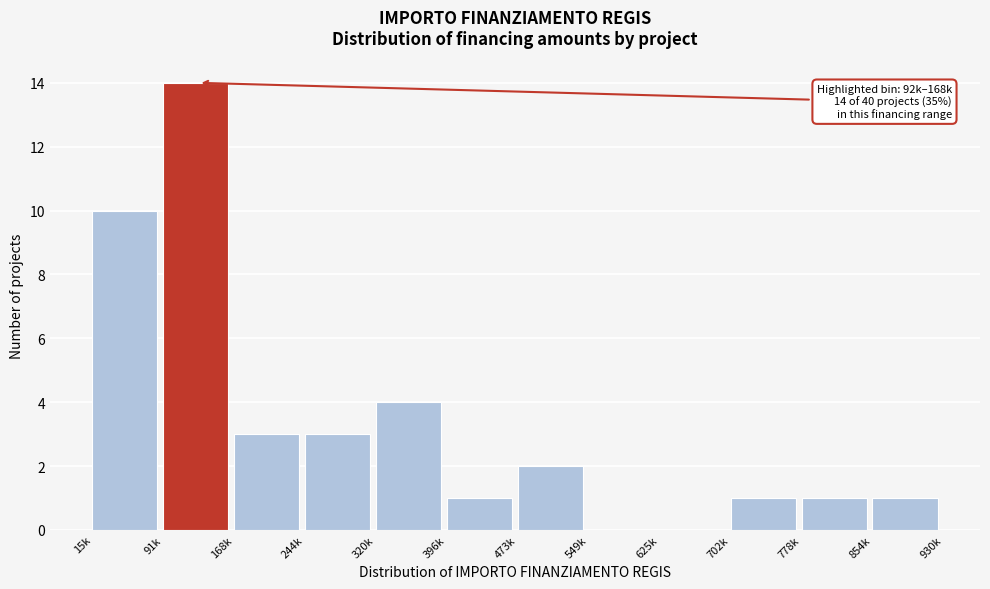

Reading left to right, what are all the values shown in this chart?

15k=10	91k=14	168k=3	244k=3	320k=4	396k=1	473k=2	549k=0	625k=0	702k=1	778k=1	854k=1